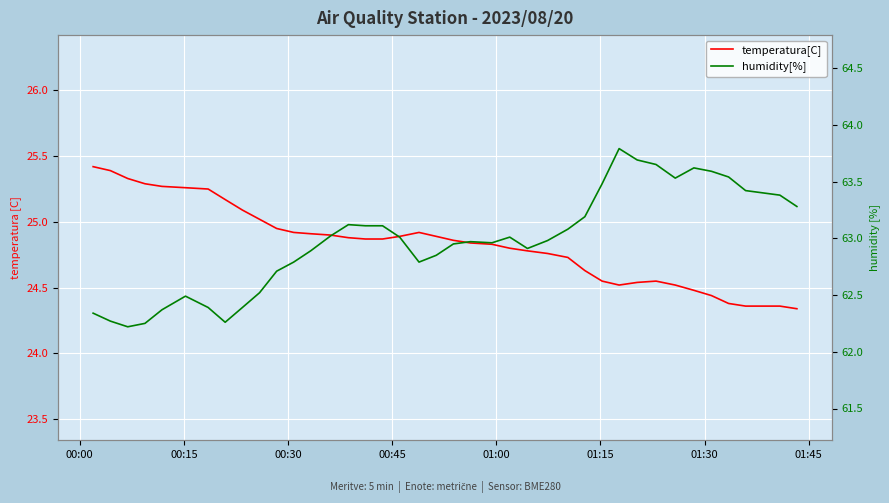

How many lines are shown in the chart?

2